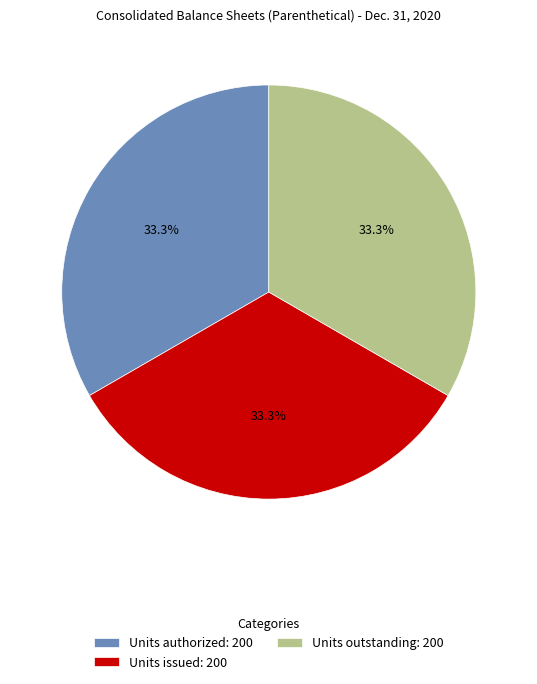

To the nearest percent, what is the difference between the largest and smallest slice percentages?

0%